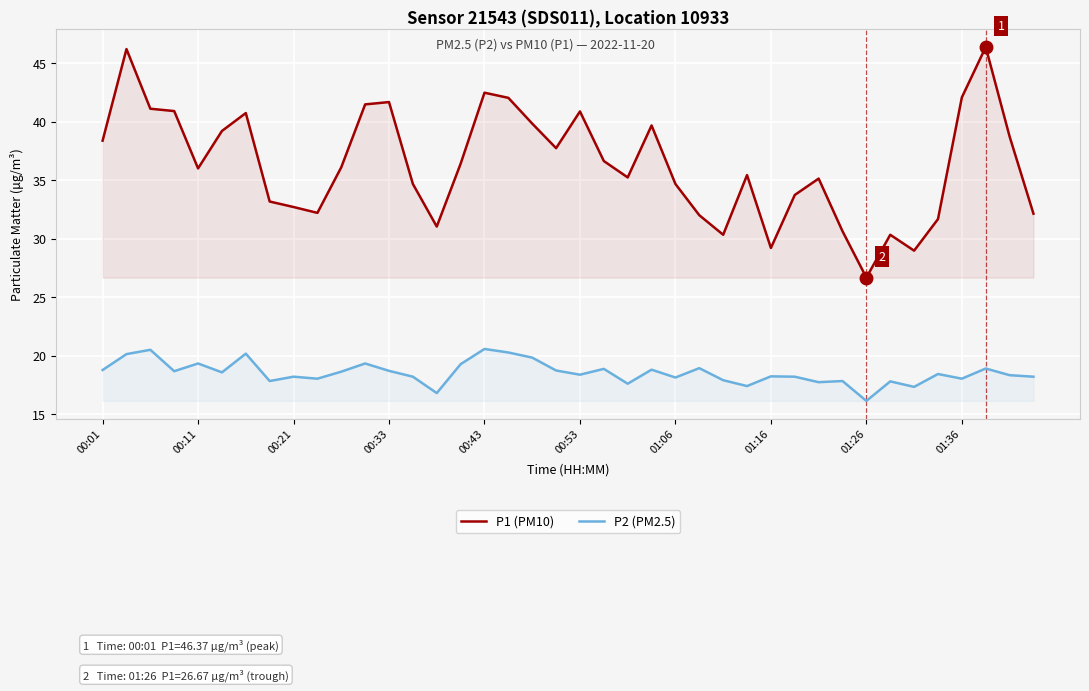

What are all the series names shown in the legend?

P1 (PM10), P2 (PM2.5)